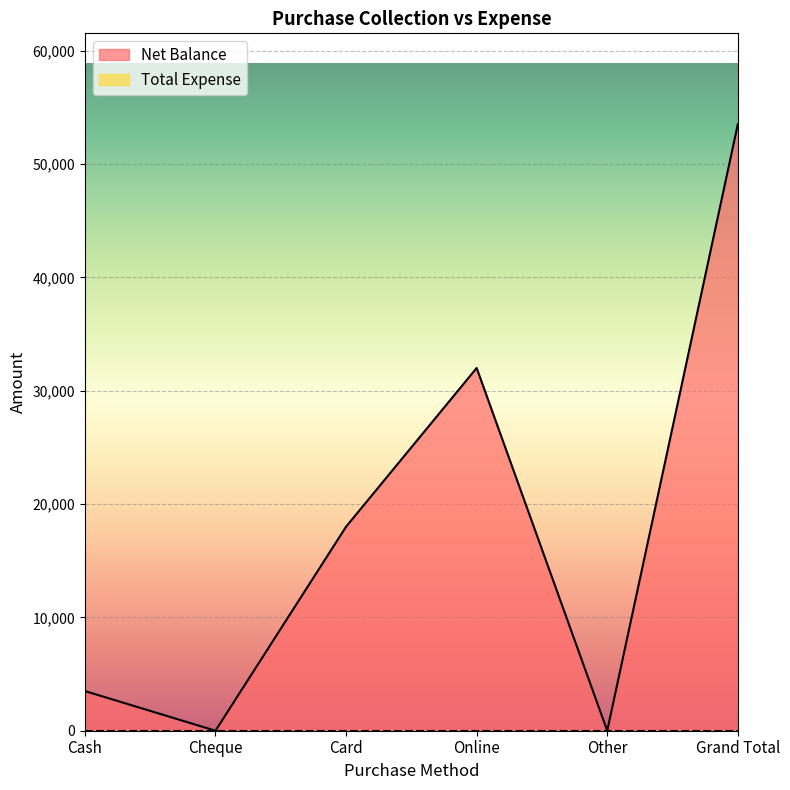

Reading left to right, list all the values displayed in this chart.

Cash=3500	Cheque=0	Card=18000	Online=32000	Other=0	Grand Total=53500